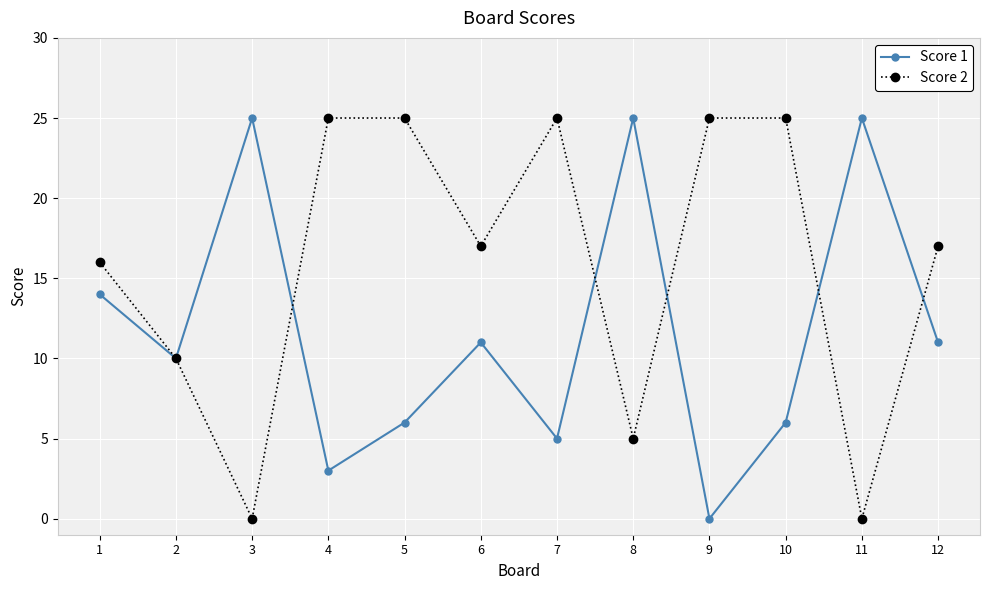

Where is the first local maximum for Score 1?

3